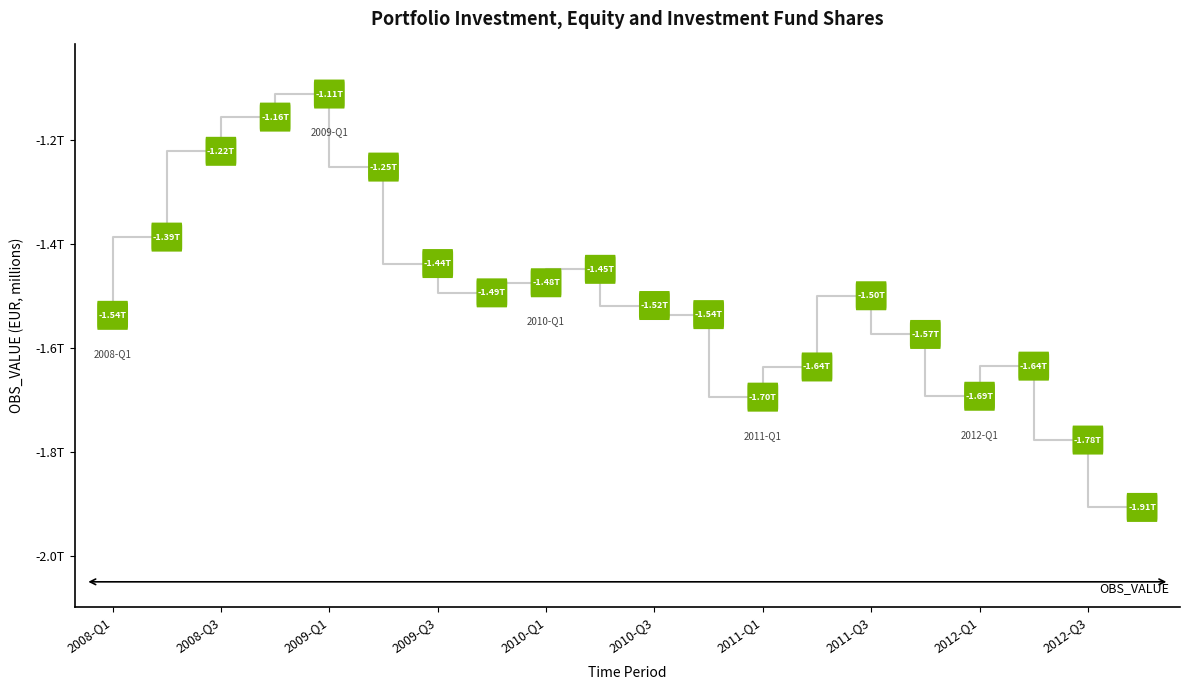

Is it true that the value at 15 is -2.3?

False